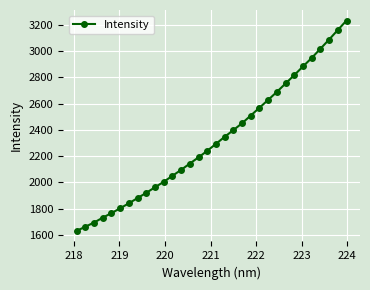

What is the maximum value shown in the chart?

3231.4